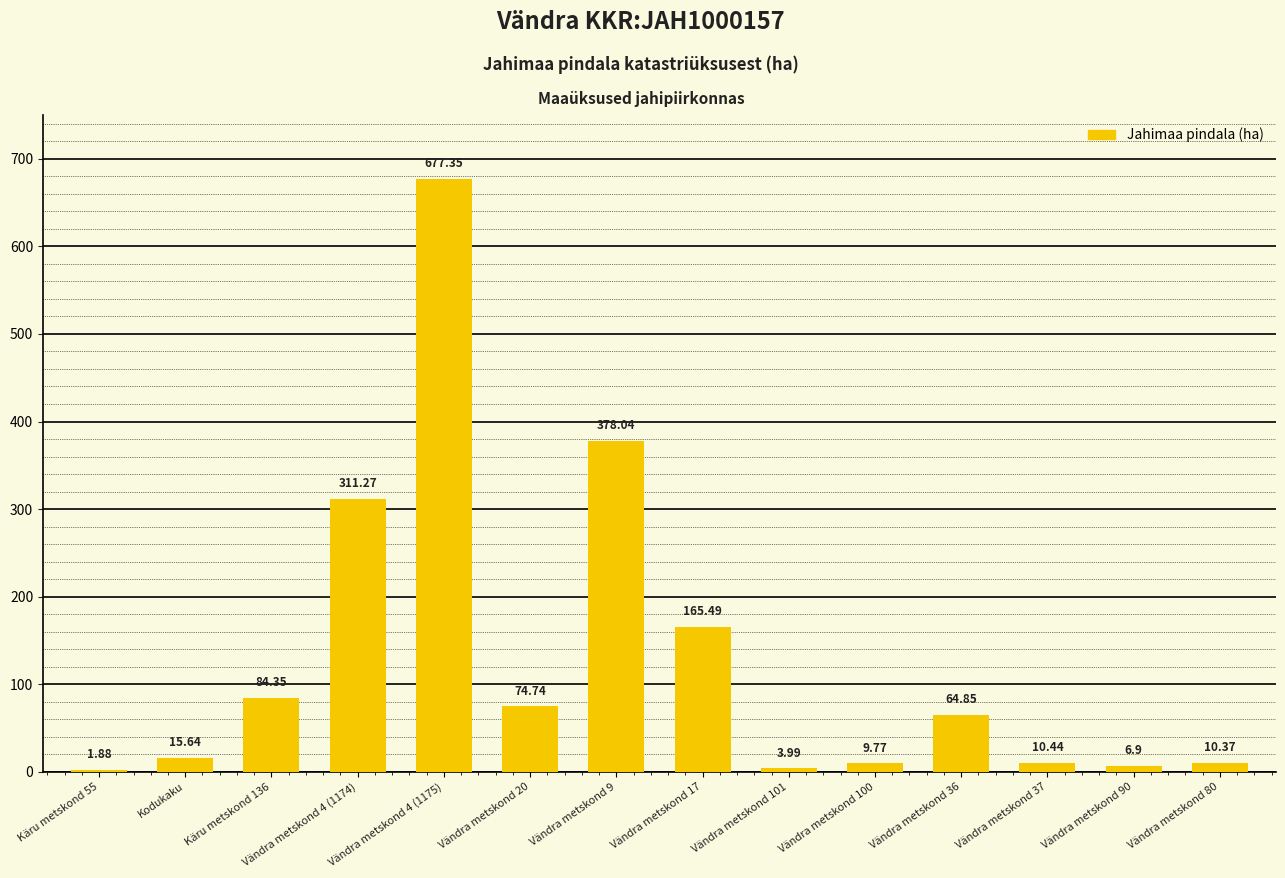

What is the sum of the values at Vändra metskond 100 and Käru metskond 136?

94.1